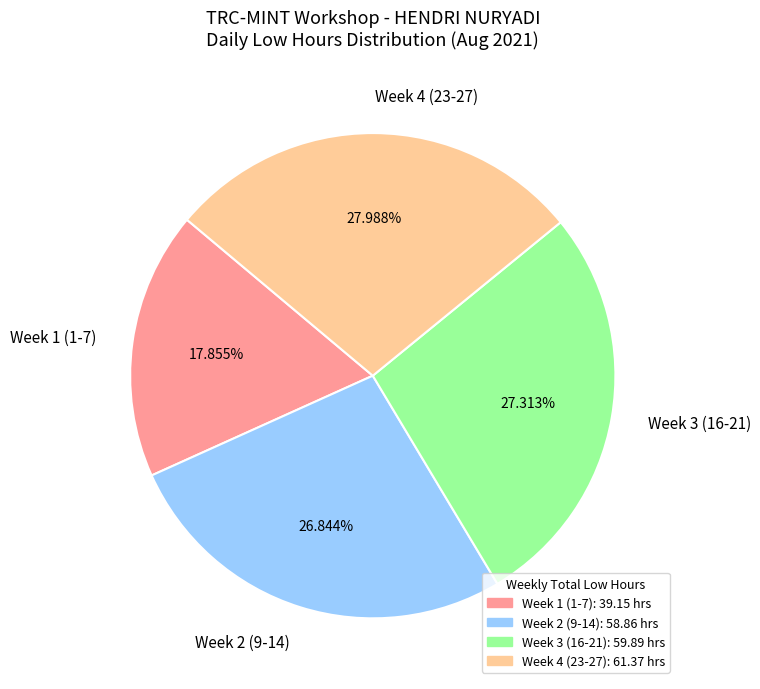

How many slices are in this pie chart?

4